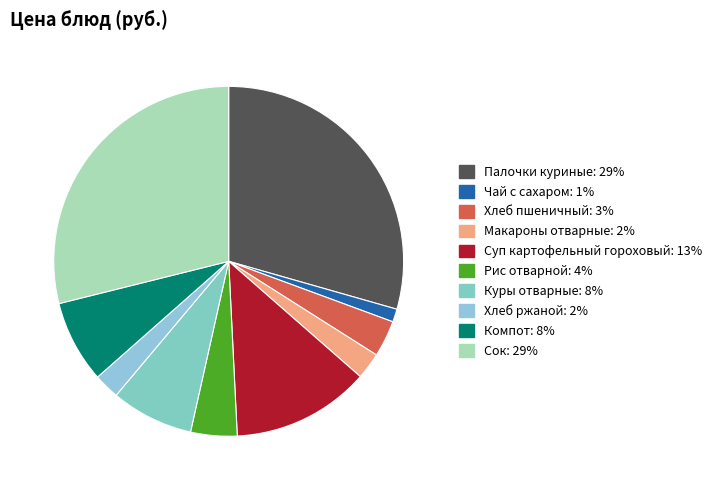

Combined, do Палочки куриные and Хлеб пшеничный account for over 50%?

No